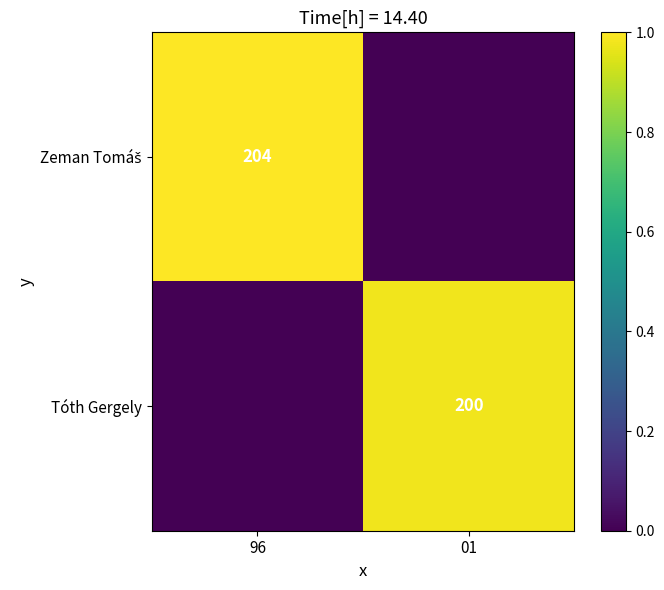

What is the approximate value of Zeman Tomáš at 96?

1.0